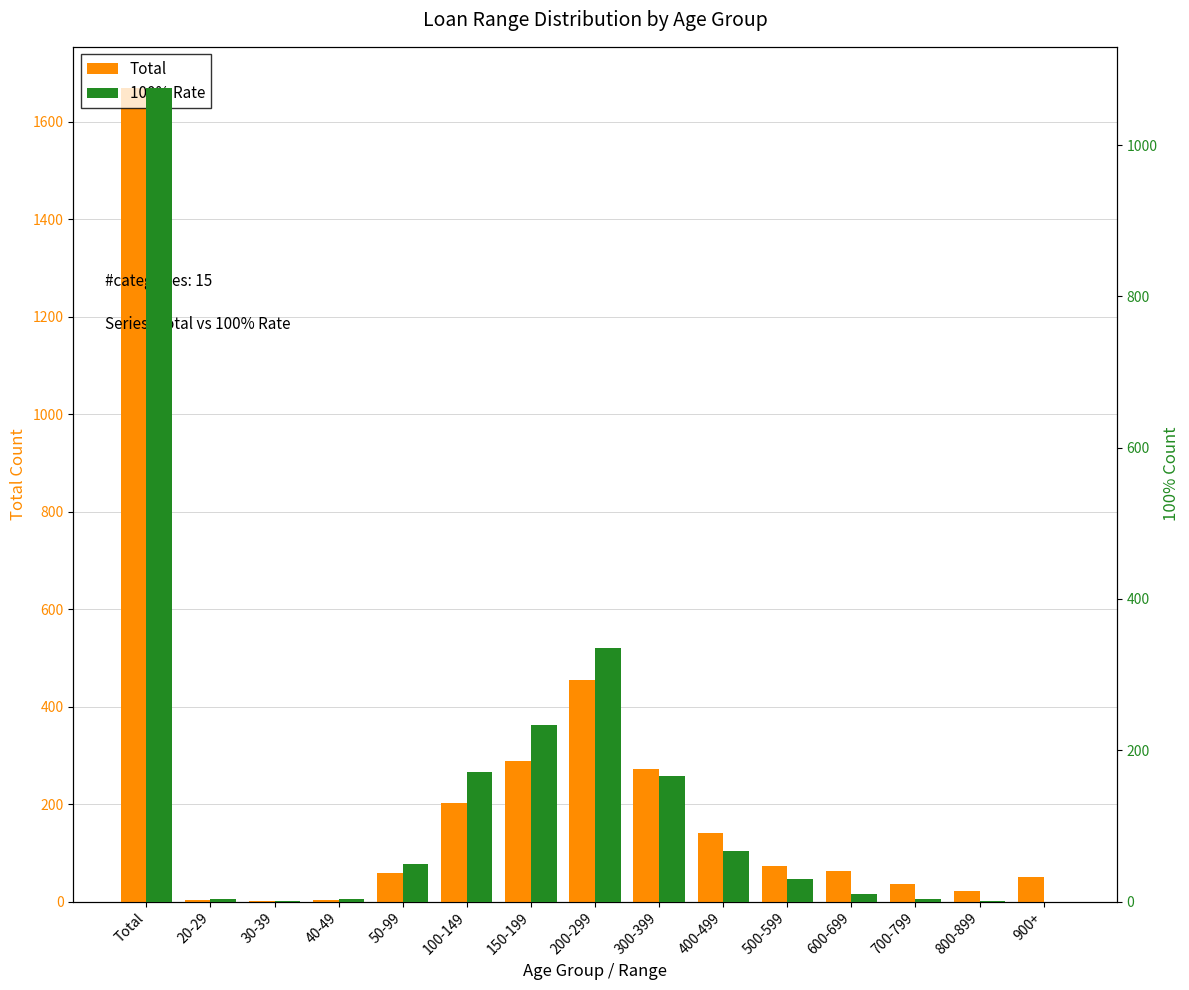

Which series has the largest range (max minus min)?

Total